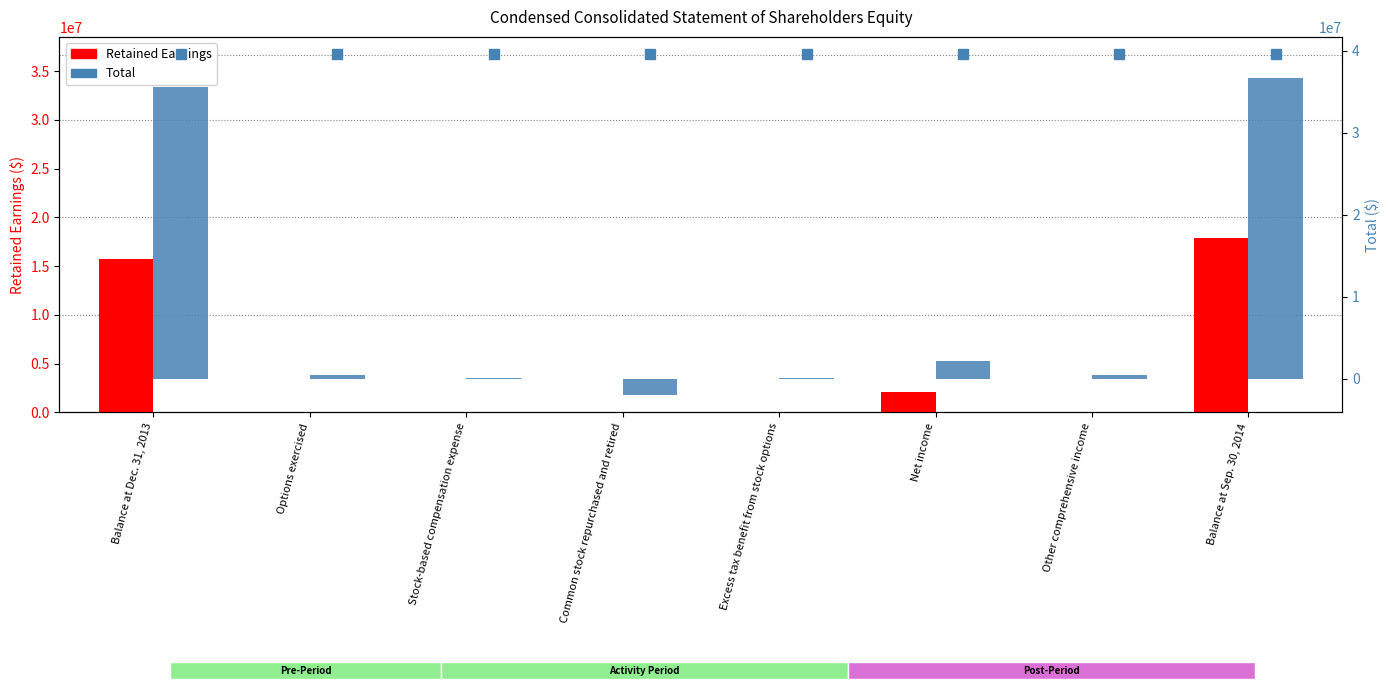

How many distinct data groups are displayed?

2